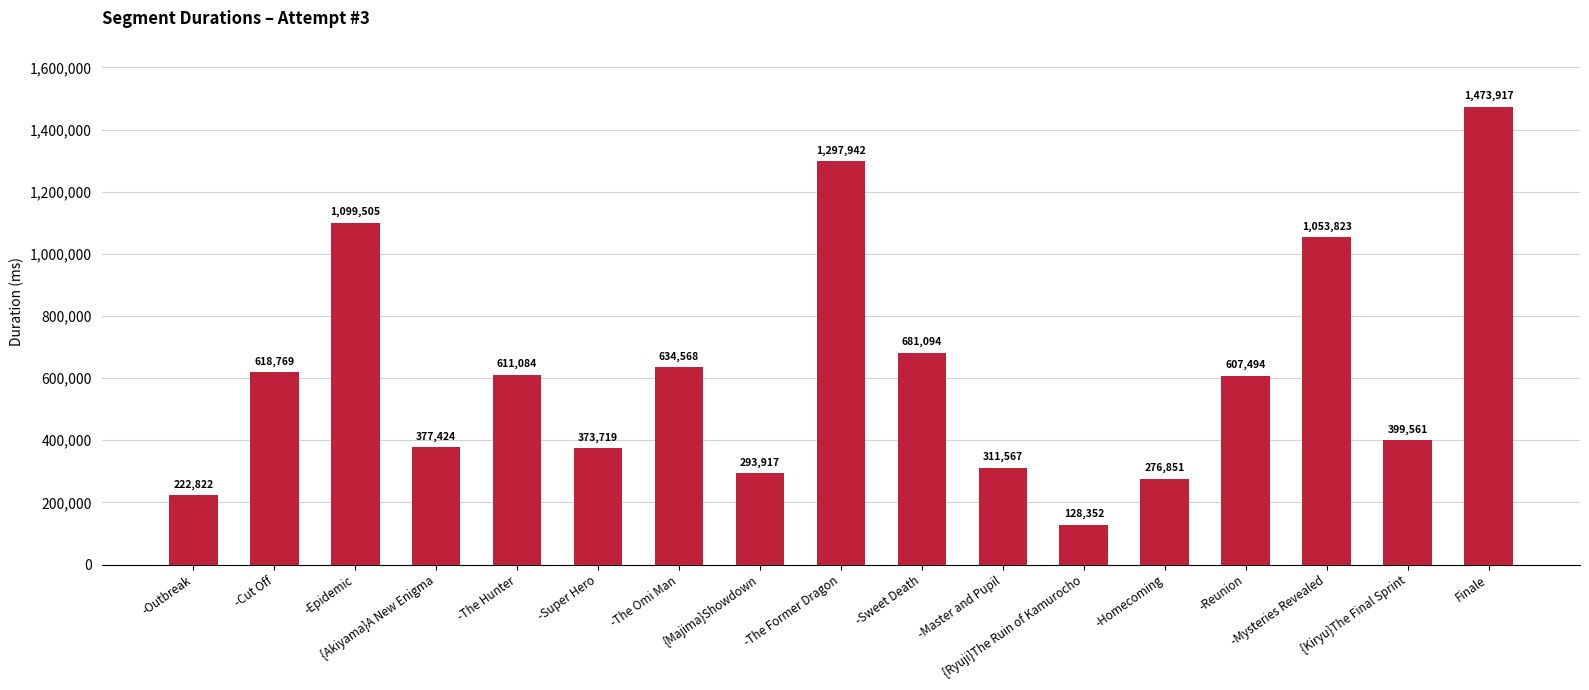

Reading left to right, extract all data points from this chart.

-Outbreak=222822	-Cut Off=618769	-Epidemic=1099505	{Akiyama}A New Enigma=377424	-The Hunter=611084	-Super Hero=373719	-The Omi Man=634568	{Majima}Showdown=293917	-The Former Dragon=1297942	-Sweet Death=681094	-Master and Pupil=311567	{Ryuji}The Ruin of Kamurocho=128352	-Homecoming=276851	-Reunion=607494	-Mysteries Revealed=1053823	{Kiryu}The Final Sprint=399561	Finale=1473917